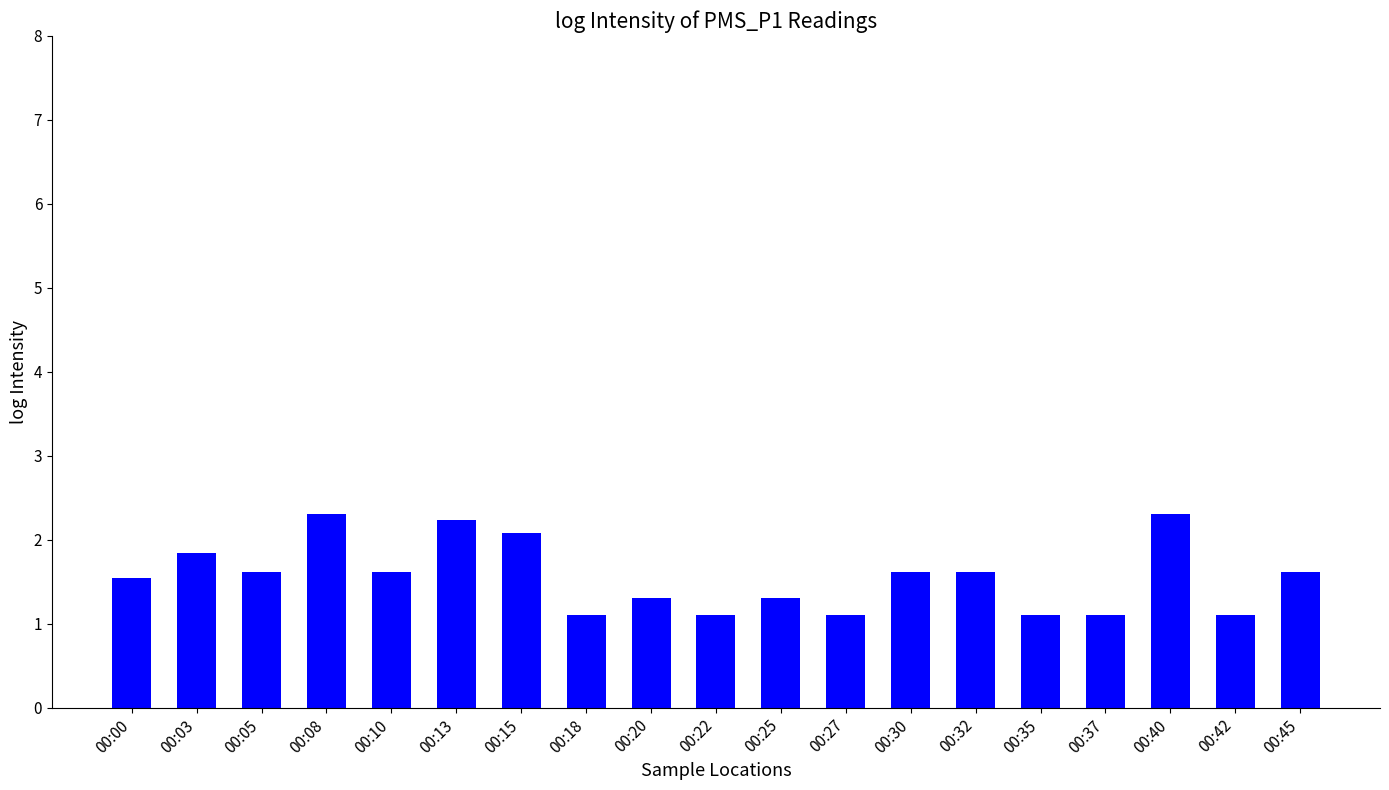

What is the value of the 4th bar from the left?

2.3